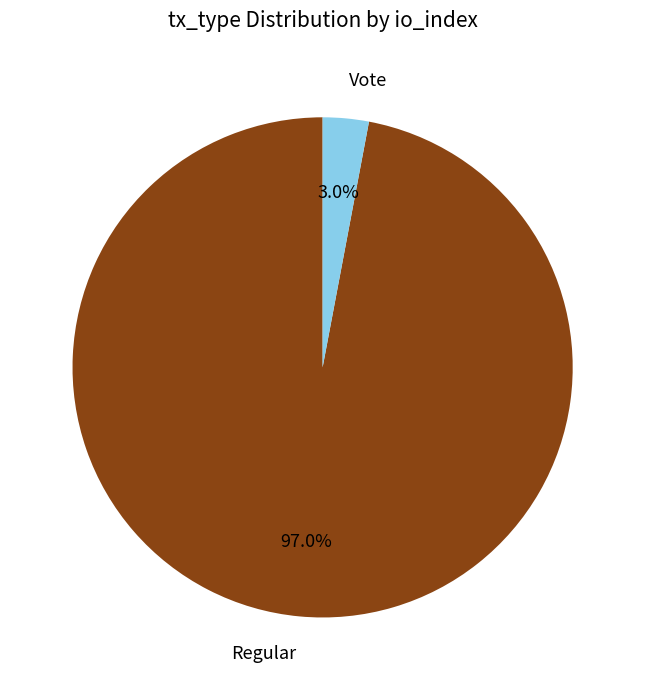

Do Vote and Regular together represent more than half of the pie?

Yes